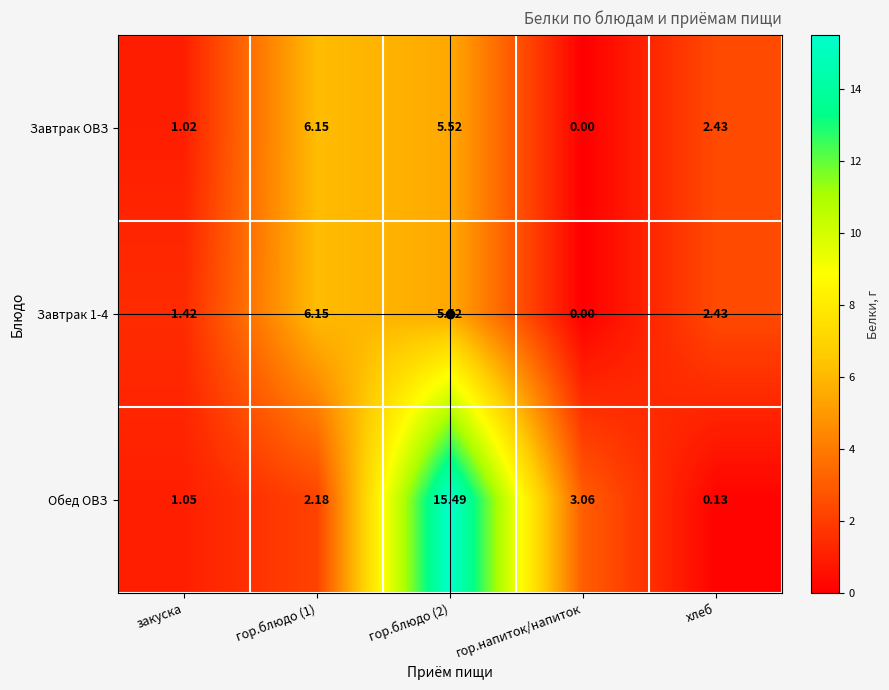

Which series has the largest range (max minus min)?

Обед ОВЗ